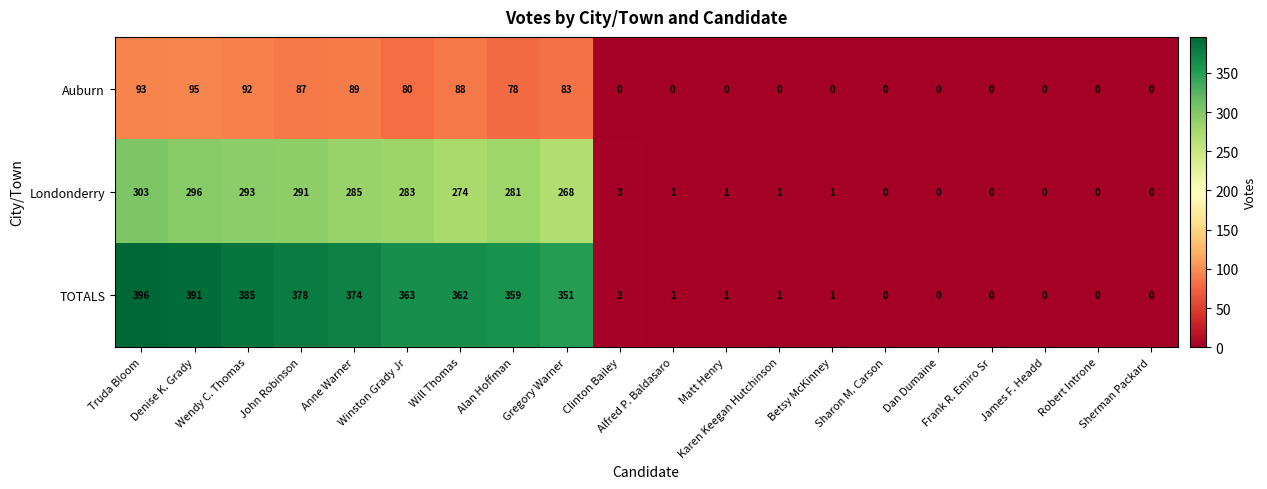

Which series has the largest range (max minus min)?

TOTALS